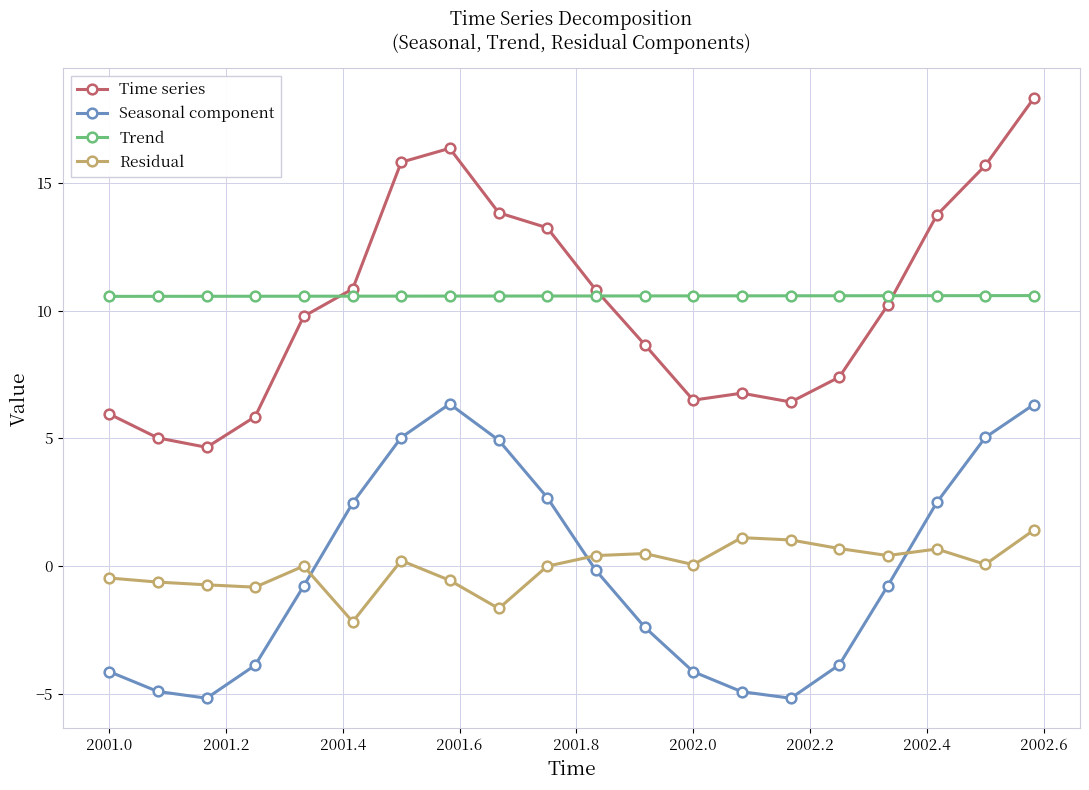

List the series in order of their peak value, highest first.

Time series, Trend, Seasonal component, Residual